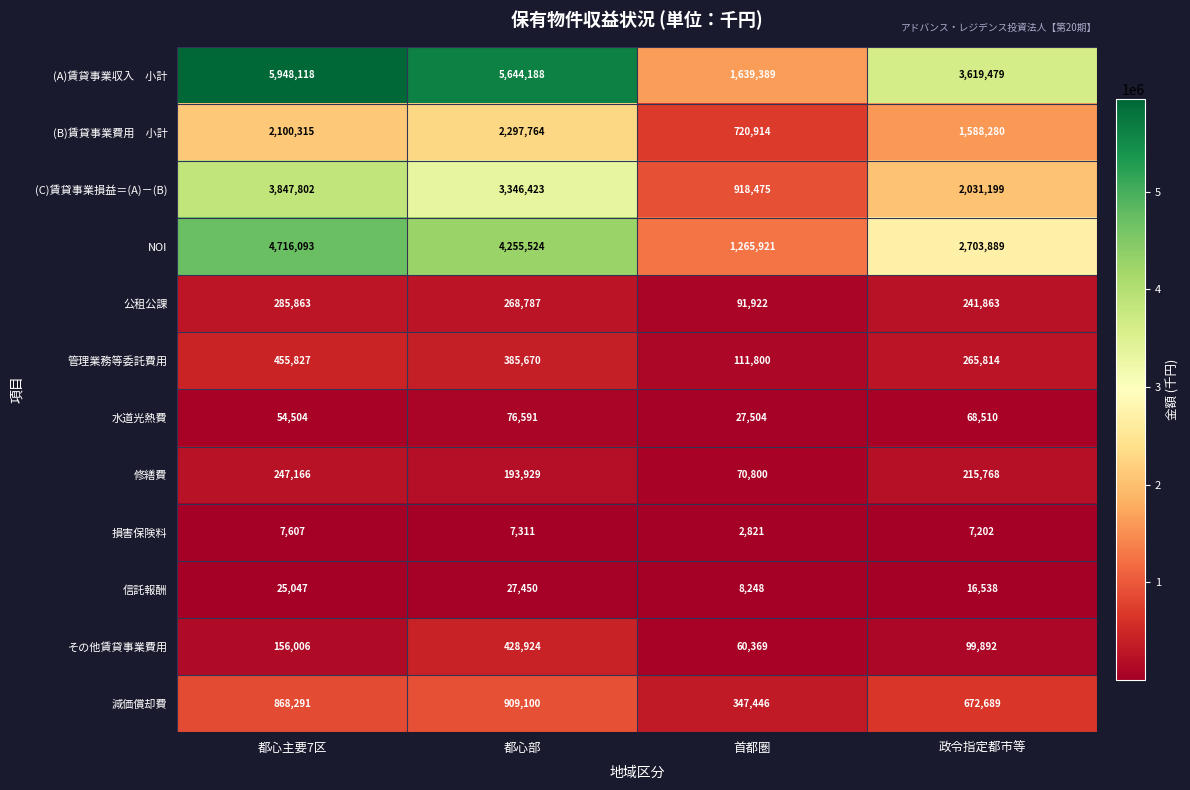

What is the approximate value of (C)賃貸事業損益＝(A)－(B) at 都心主要7区?

3847802